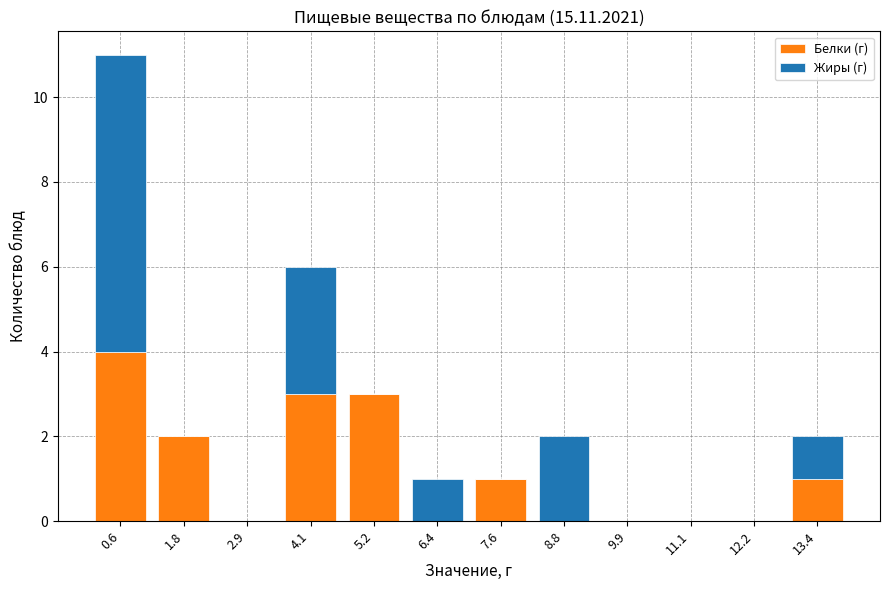

Which range on the x-axis has the tallest stacked bar (by total height)?

0.0 to 1.2